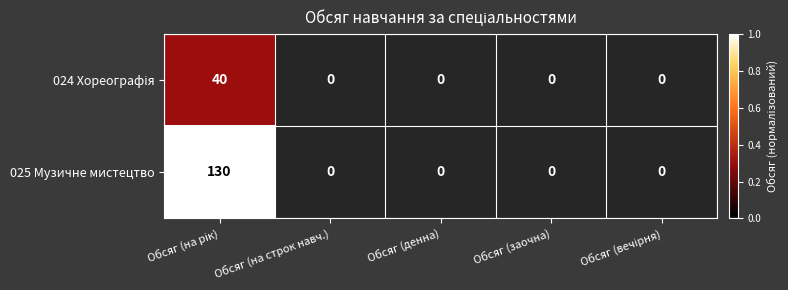

Which series has the widest spread of values?

025 Музичне мистецтво